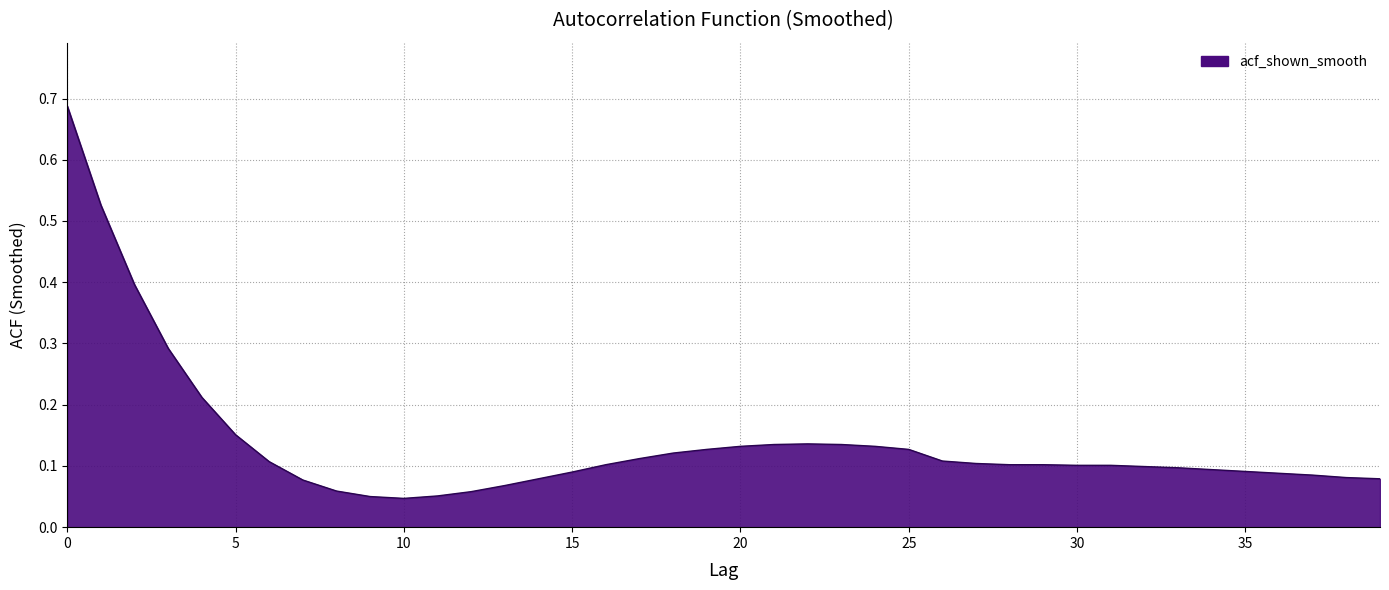

What is the difference between the maximum and minimum values?

0.6